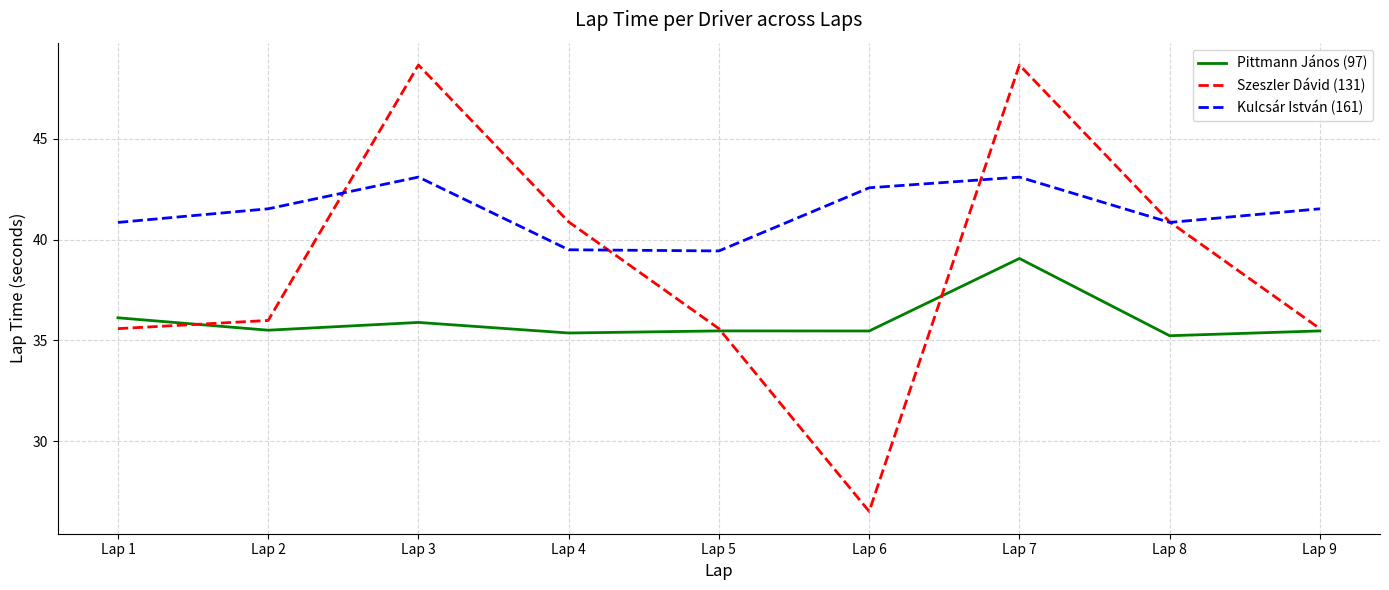

Between Lap 5 and Lap 6, which series saw the biggest shift?

Szeszler Dávid (131)